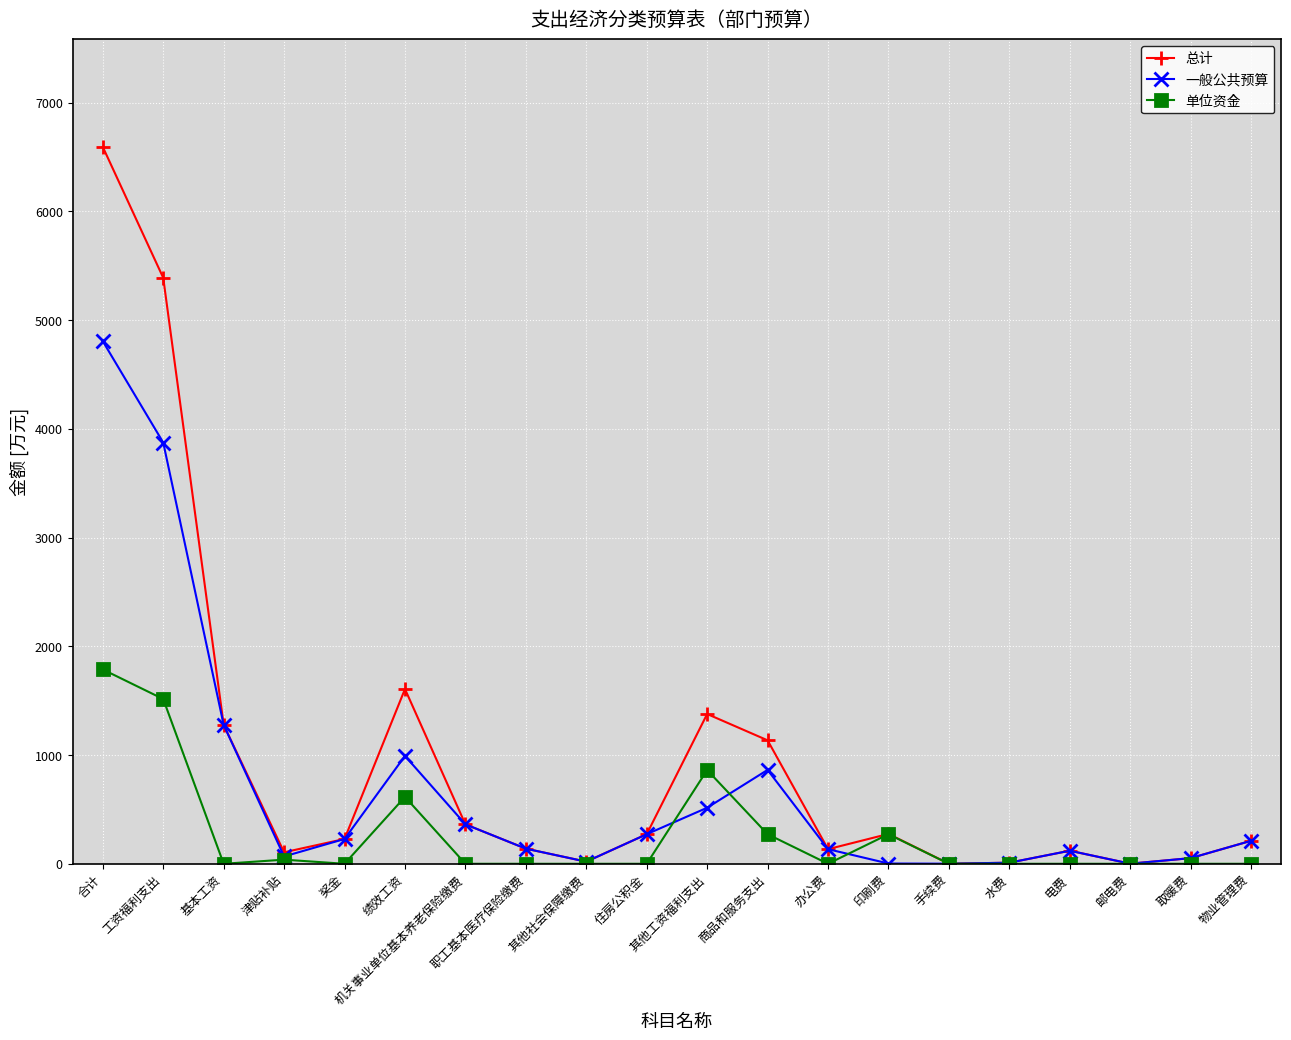

What is the value of the 单位资金 point at the 14th from the left?

272.0